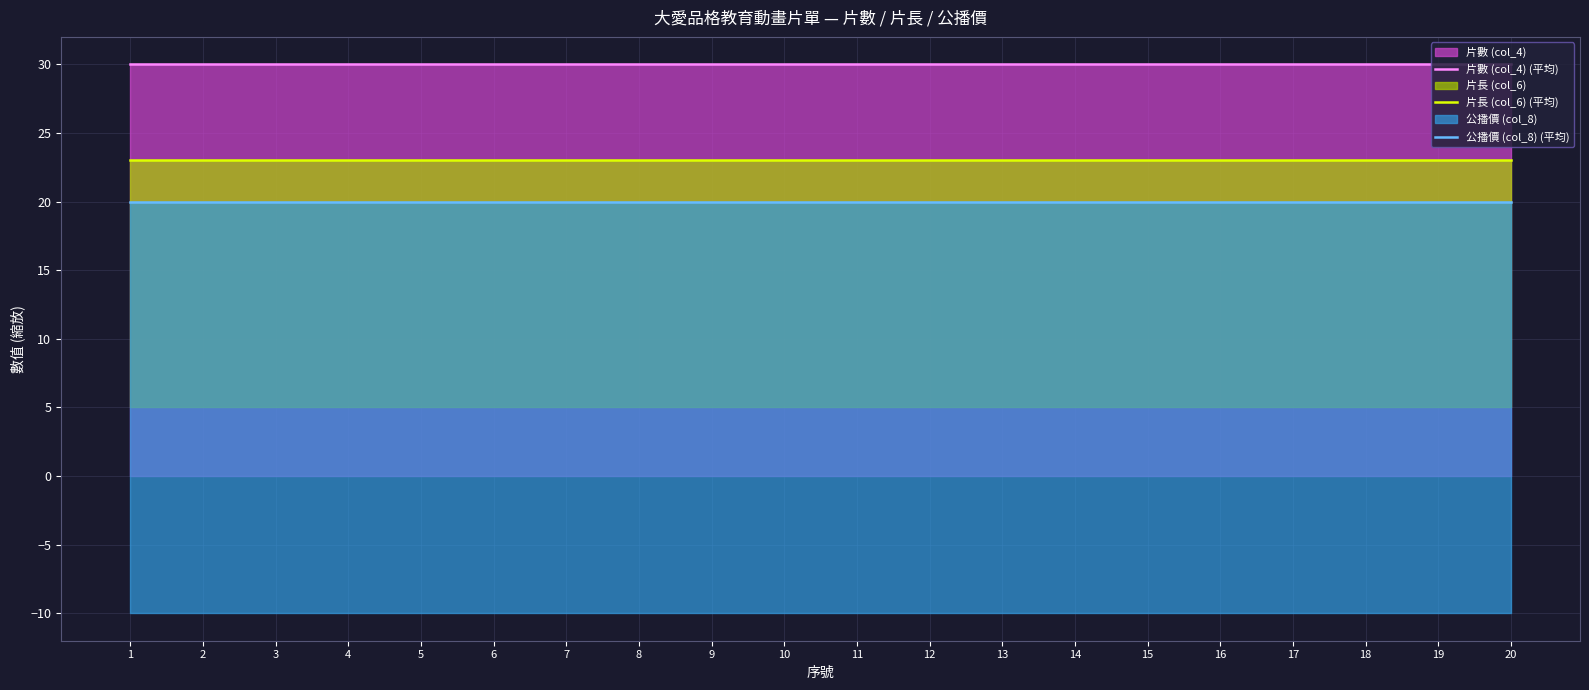

What is the difference between the highest and lowest values at 19?

10